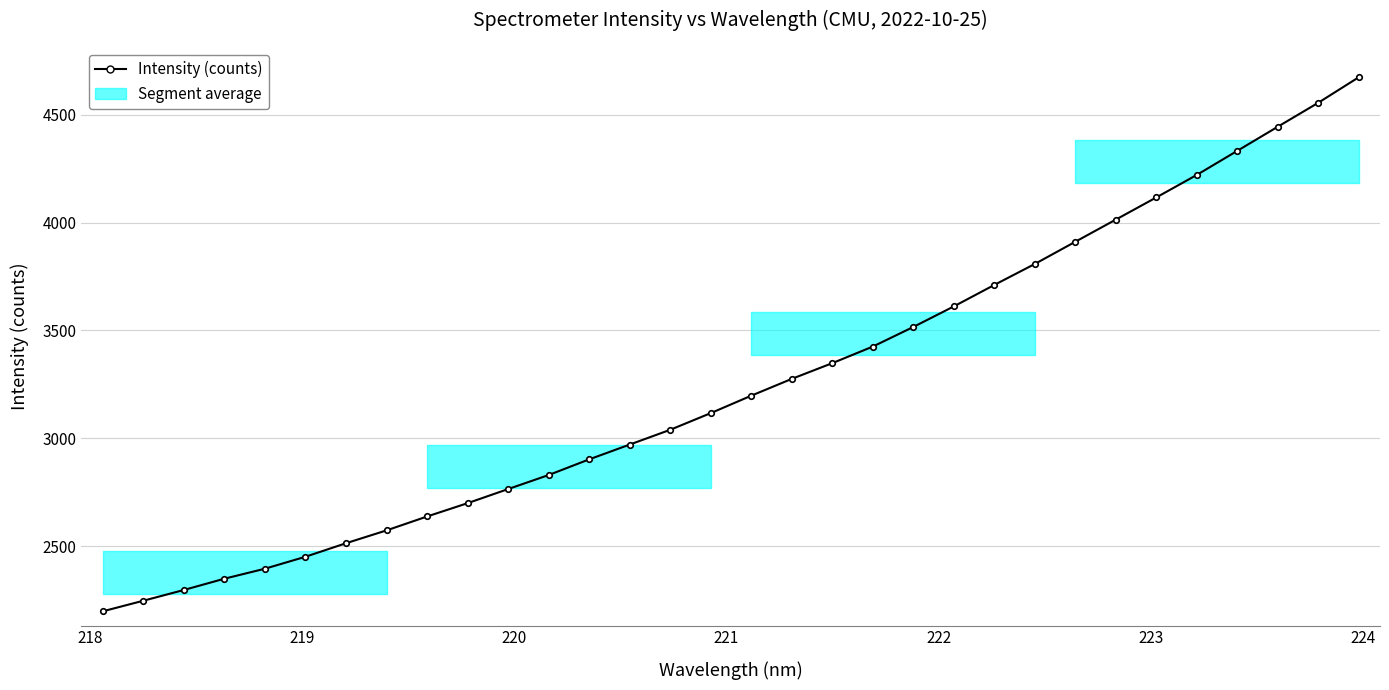

What is the smallest value displayed?

2197.0